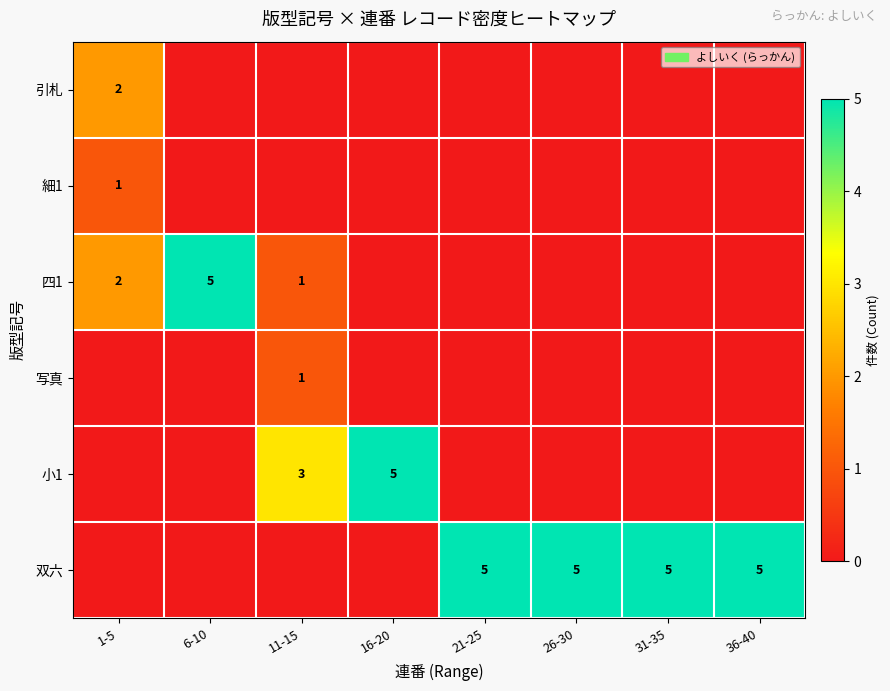

The value of 双六 at 21-25 is 5. True or false?

True